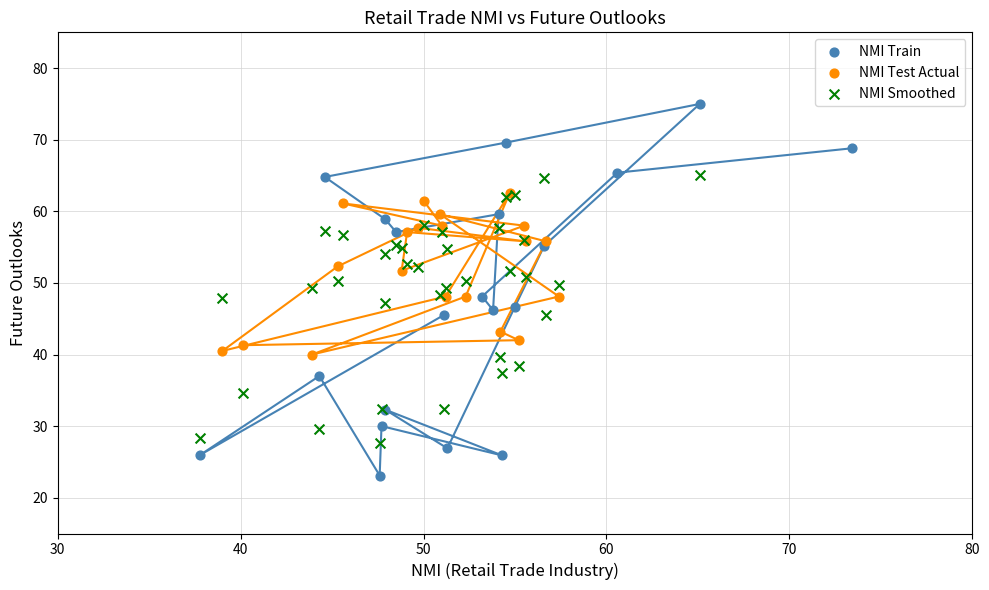

Which series reaches the maximum Y coordinate?

NMI Train